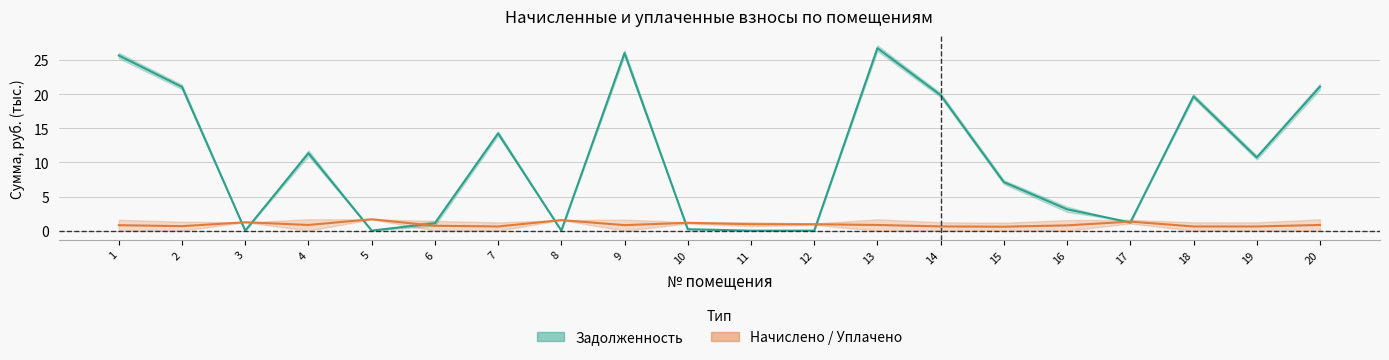

Where is начислено/уплачено (среднее) nearest to the value 1?

11